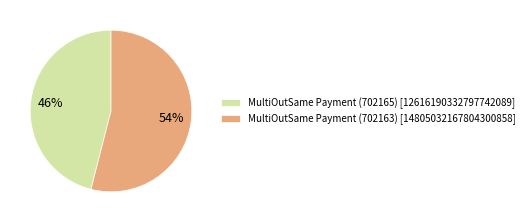

How many segments does this pie chart have?

2